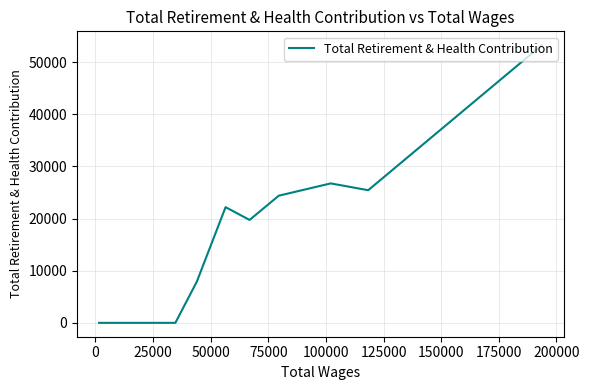

True or false: there are more than 2 points higher than both neighbors.

False